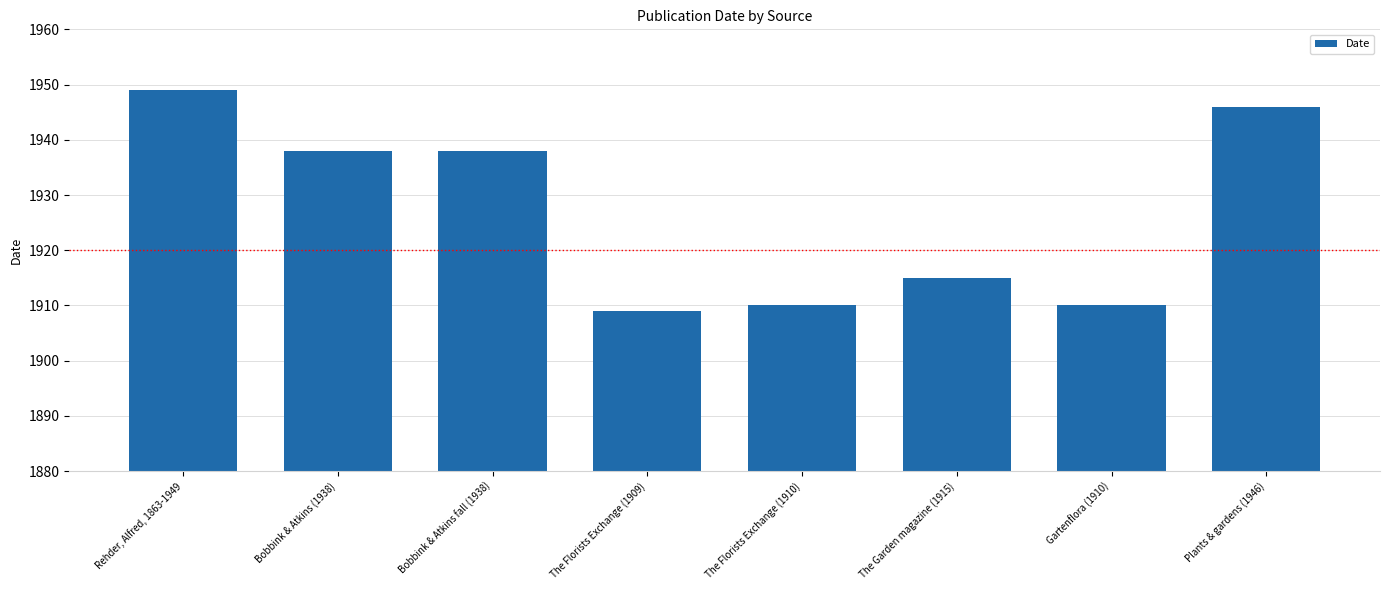

Does the chart contain any negative values?

No